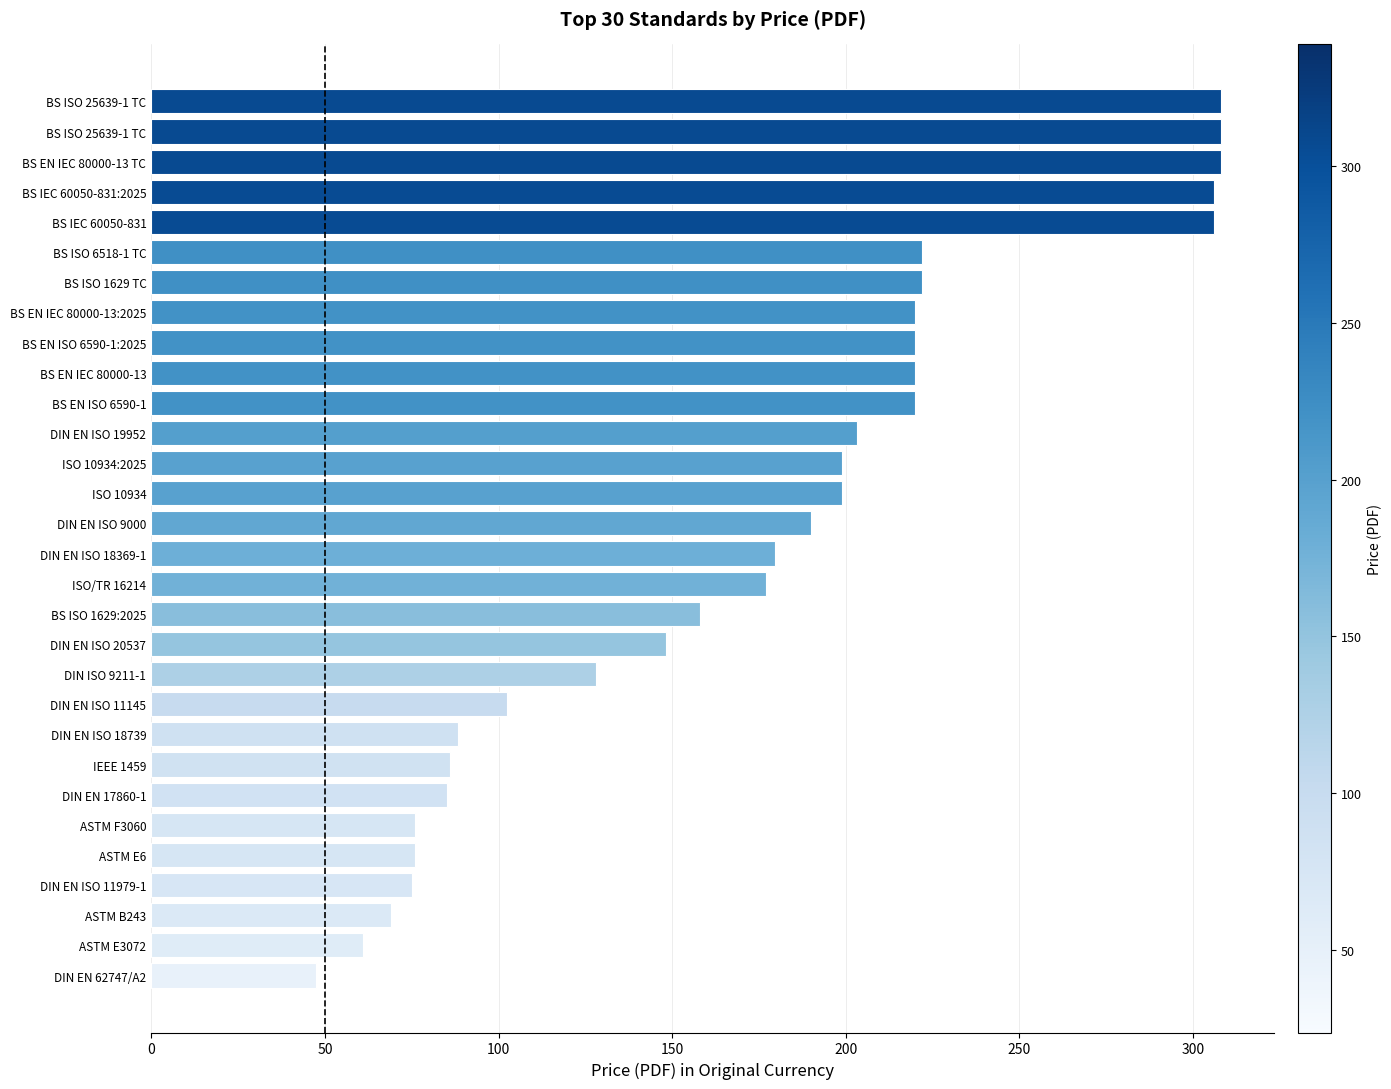

How many data points are less than 190?

15